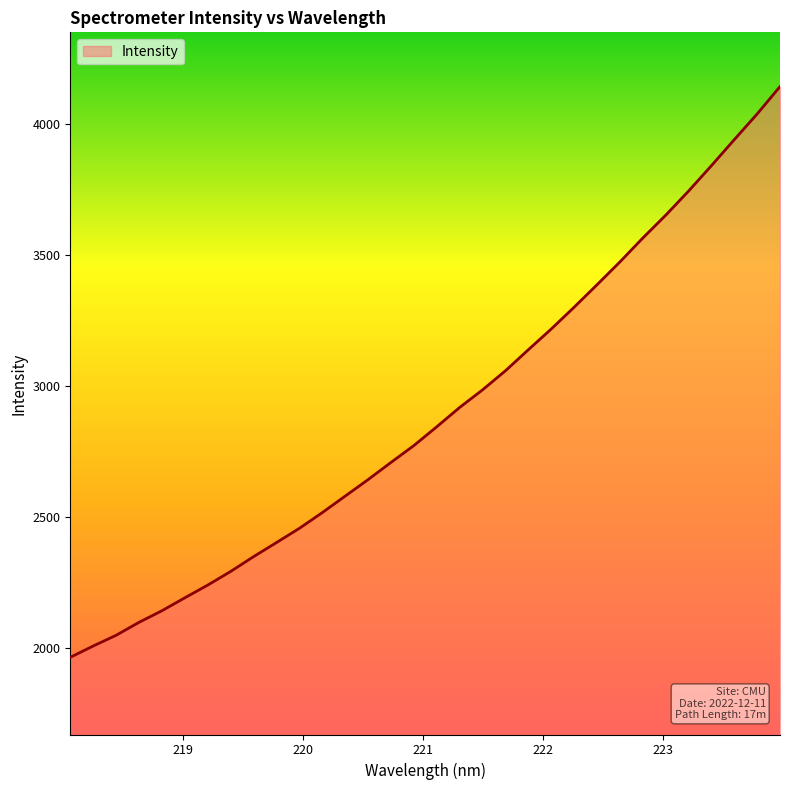

What is the greatest value displayed?

4141.5